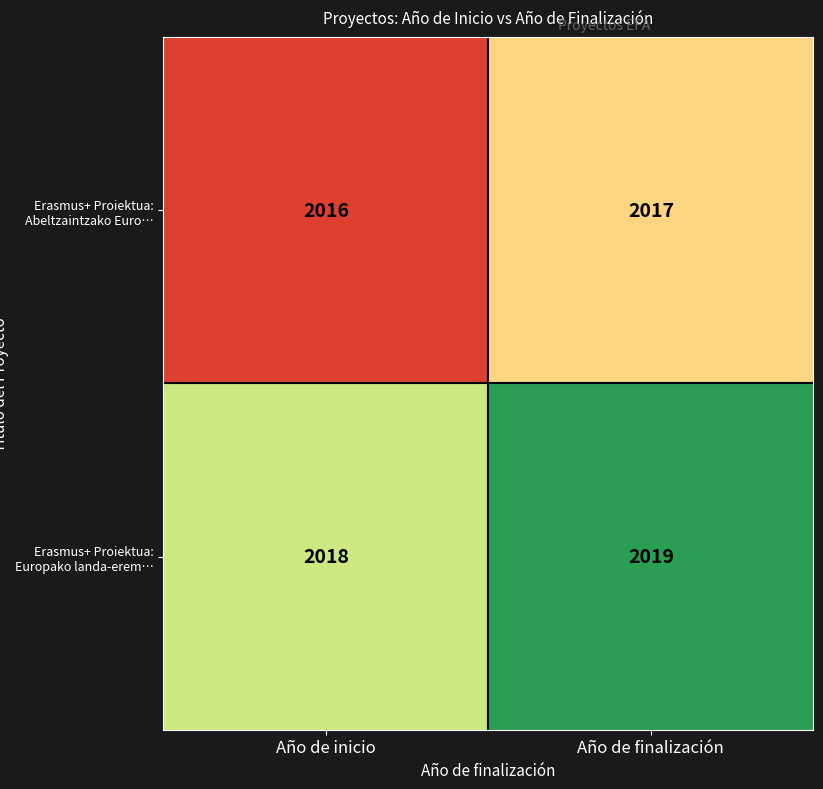

Count the number of categories in the chart.

2